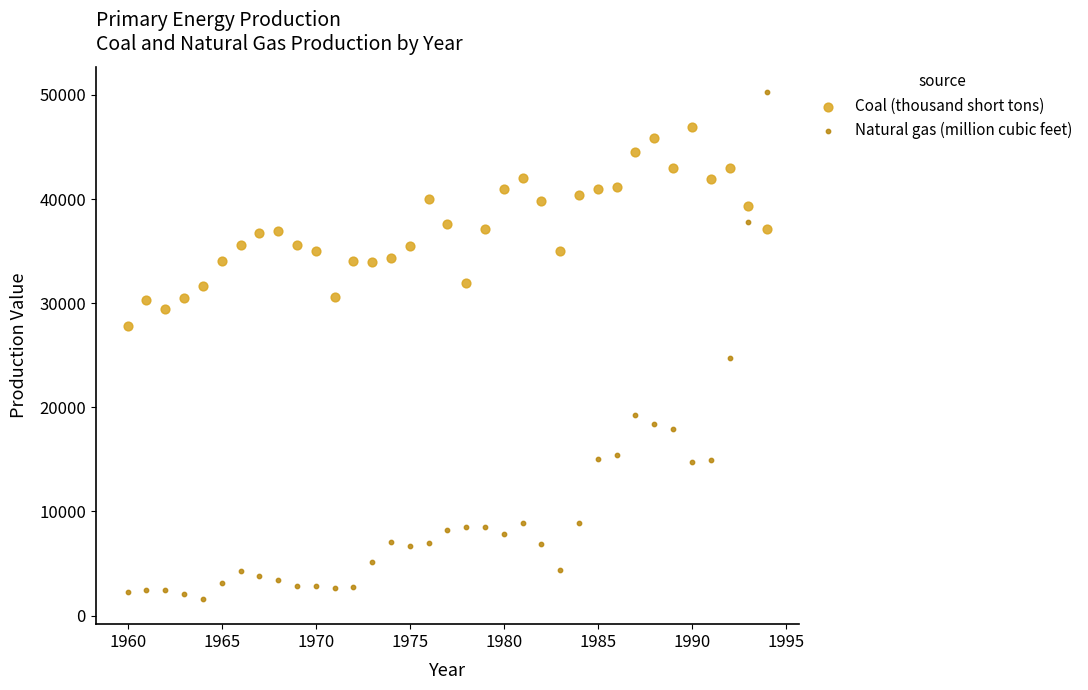

Which series reaches the maximum Y coordinate?

Natural gas (million cubic feet)